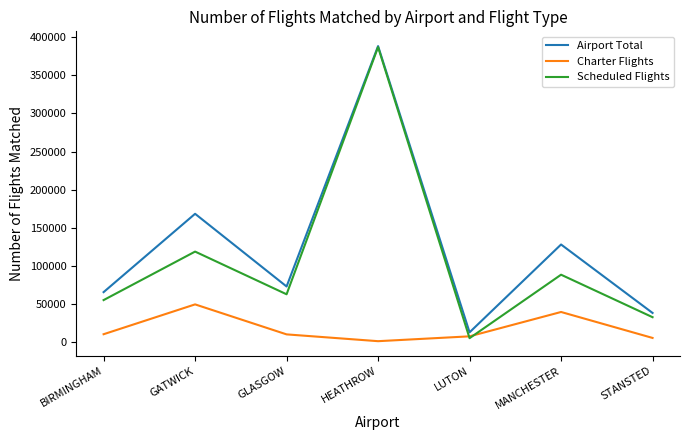

Rank the series by their average value, from highest to lowest.

Airport Total, Scheduled Flights, Charter Flights